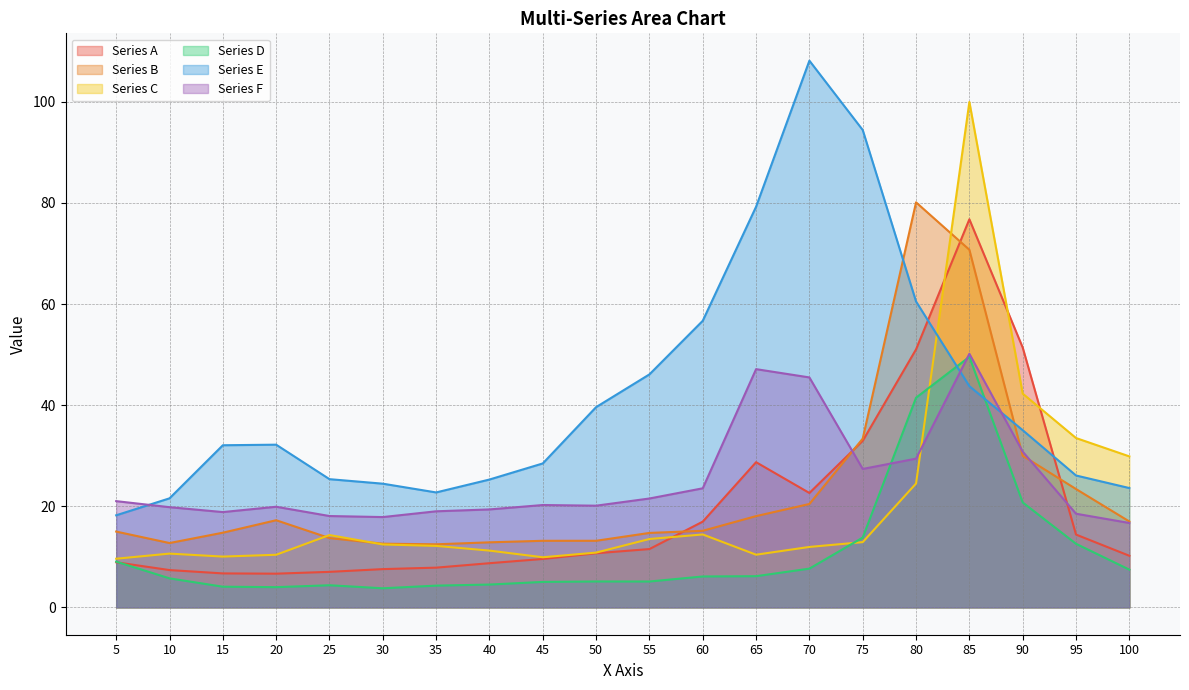

Reading left to right, transcribe all the data shown in this chart.

Series A: 5=8.9	10=7.4	15=6.7	20=6.7	25=7.0	30=7.6	35=7.9	40=8.7	45=9.6	50=10.7	55=11.5	60=17.0	65=28.7	70=22.6	75=32.9	80=51.0	85=76.8	90=51.4	95=14.4	100=10.2
Series B: 5=15.0	10=12.7	15=14.8	20=17.2	25=13.7	30=12.6	35=12.5	40=12.9	45=13.2	50=13.2	55=14.7	60=15.2	65=18.1	70=20.5	75=33.4	80=80.1	85=70.7	90=30.0	95=23.4	100=17.0
Series C: 5=9.6	10=10.6	15=10.0	20=10.4	25=14.3	30=12.4	35=12.2	40=11.2	45=9.9	50=10.8	55=13.5	60=14.4	65=10.4	70=12.0	75=12.9	80=24.5	85=100.0	90=42.3	95=33.5	100=29.9
Series D: 5=9.1	10=5.7	15=4.1	20=4.0	25=4.4	30=3.8	35=4.3	40=4.5	45=5.0	50=5.1	55=5.1	60=6.1	65=6.2	70=7.7	75=13.8	80=41.5	85=49.6	90=20.8	95=12.6	100=7.5
Series E: 5=18.2	10=21.6	15=32.1	20=32.2	25=25.4	30=24.5	35=22.7	40=25.3	45=28.5	50=39.6	55=46.1	60=56.7	65=79.2	70=108.1	75=94.4	80=60.5	85=43.8	90=35.0	95=26.1	100=23.6
Series F: 5=21.0	10=19.8	15=18.9	20=19.9	25=18.1	30=17.9	35=19.0	40=19.4	45=20.2	50=20.1	55=21.5	60=23.6	65=47.1	70=45.5	75=27.4	80=29.4	85=50.2	90=30.8	95=18.5	100=16.7